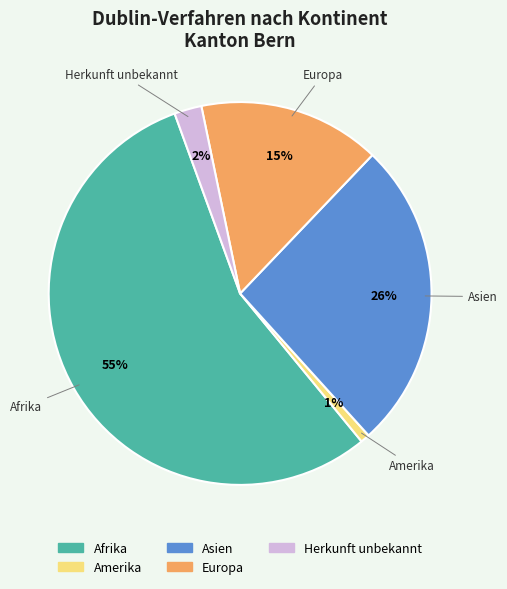

How many slices are in this pie chart?

5